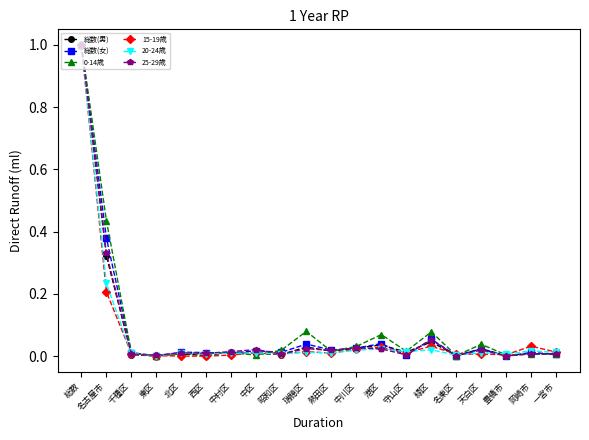

At which category is the sum across all series the highest?

総数